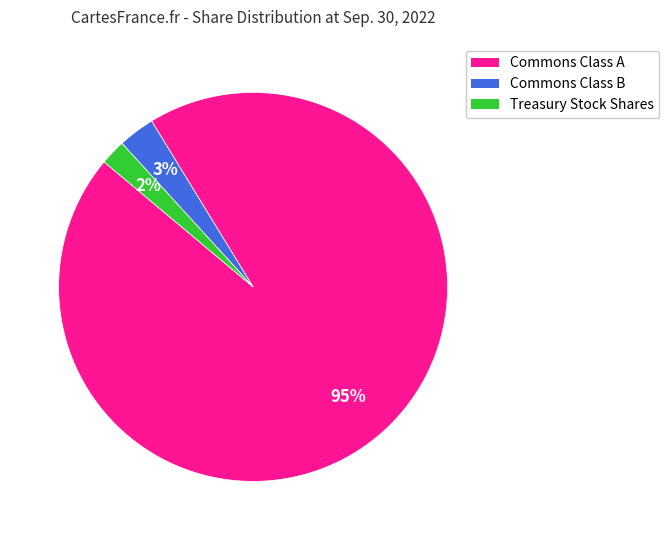

The Treasury Stock Shares slice represents 2% of the pie. True or false?

True